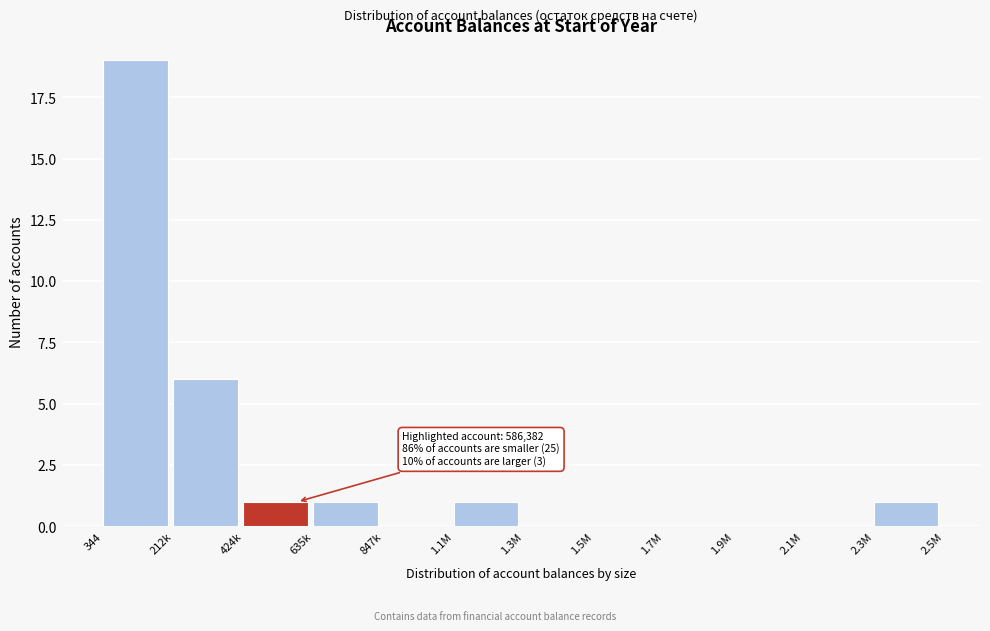

Reading left to right, transcribe all the data shown in this chart.

344=19	212k=6	424k=1	635k=1	847k=0	1.1M=1	1.3M=0	1.5M=0	1.7M=0	1.9M=0	2.1M=0	2.3M=1